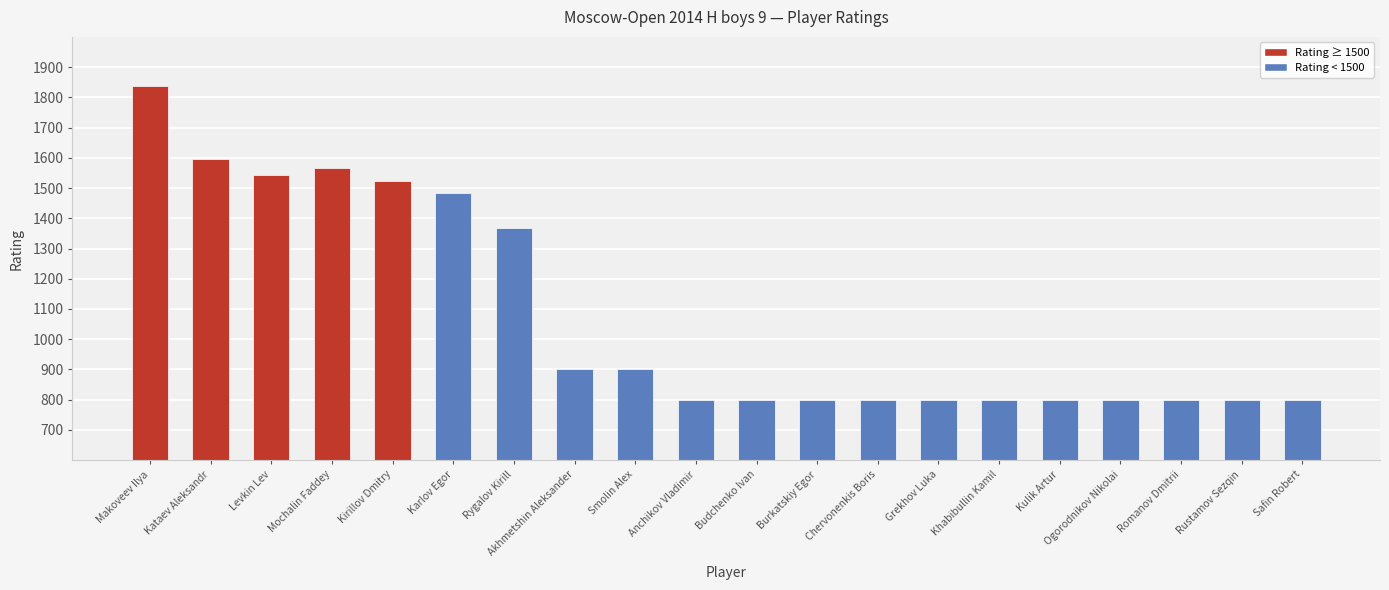

The value at Ogorodnikov Nikolai is 800. True or false?

True